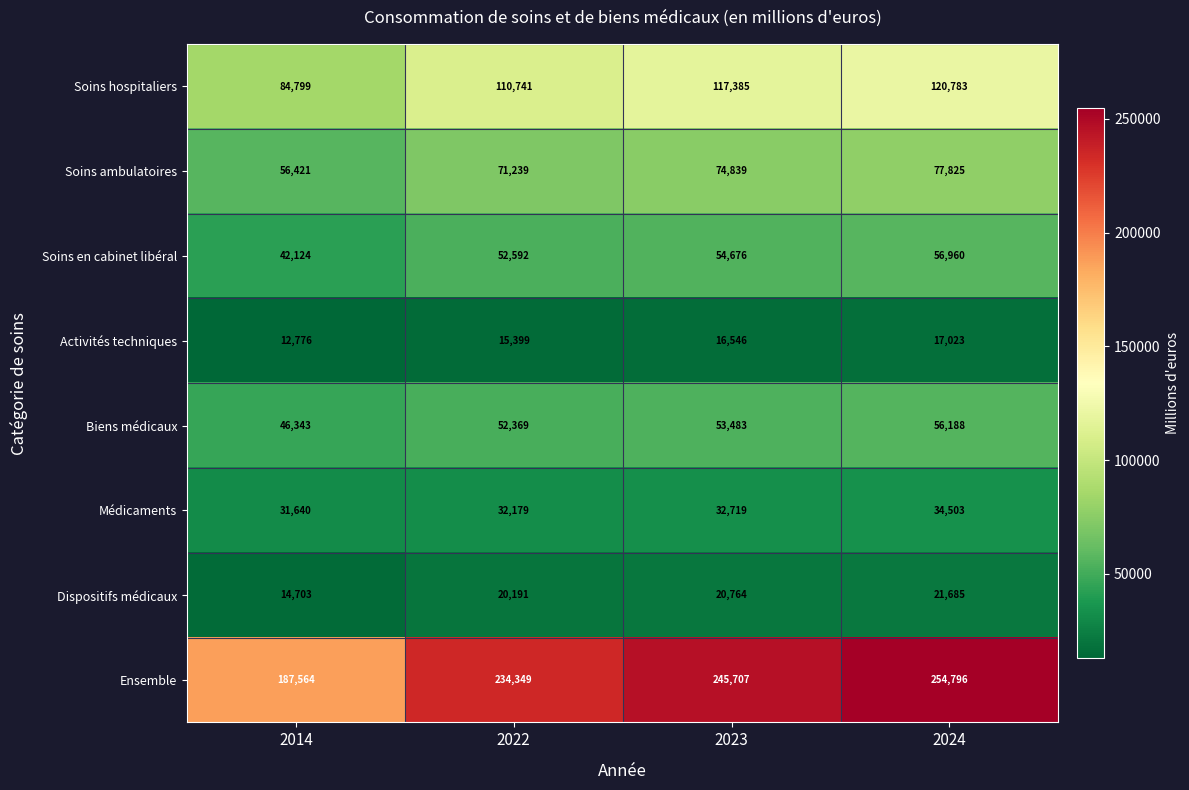

What is the total value across all series at 2014?

476370